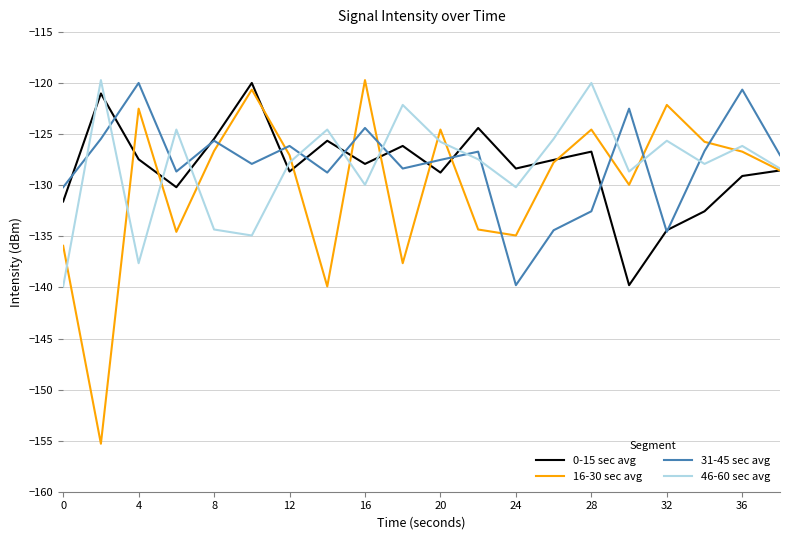

Which series ends up on top after the final intersection of 46-60 sec avg and 31-45 sec avg?

31-45 sec avg